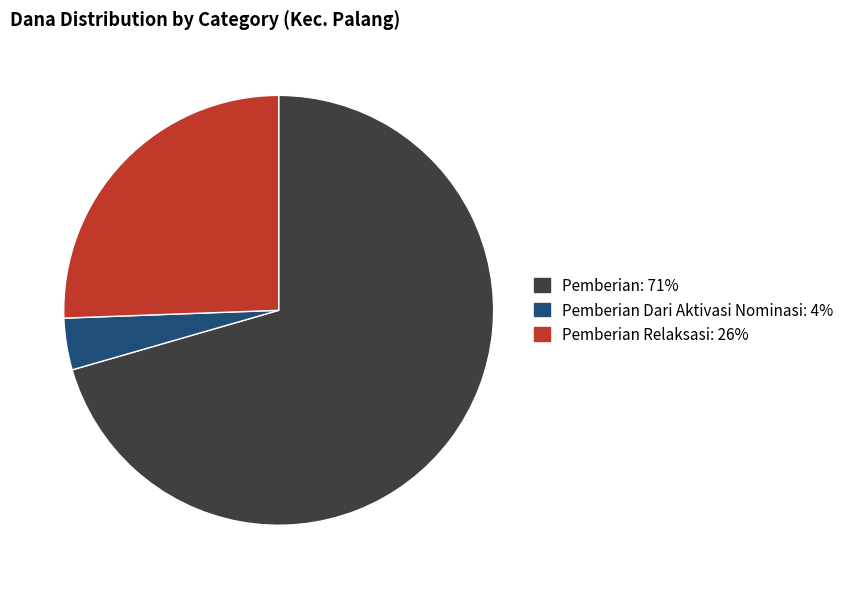

How many segments does this pie chart have?

3